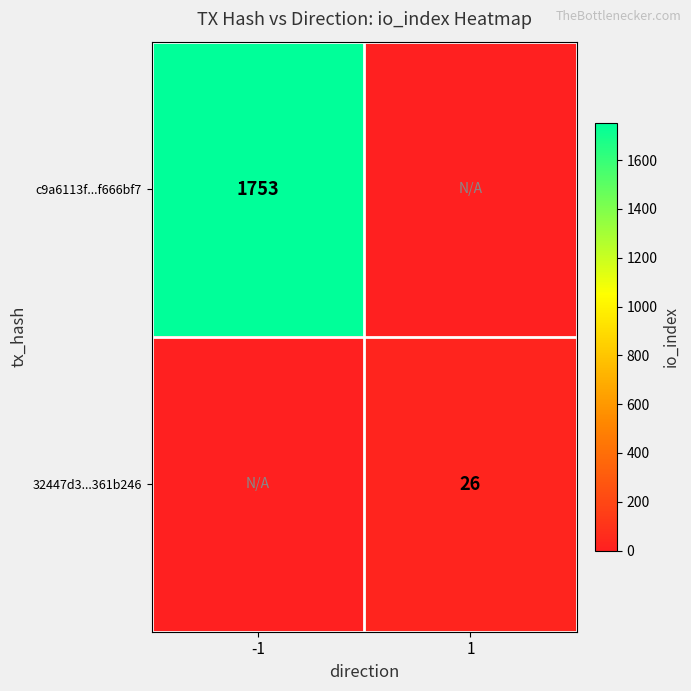

True or false: c9a6113f...f666bf7 has a value of 1753 at -1.

True